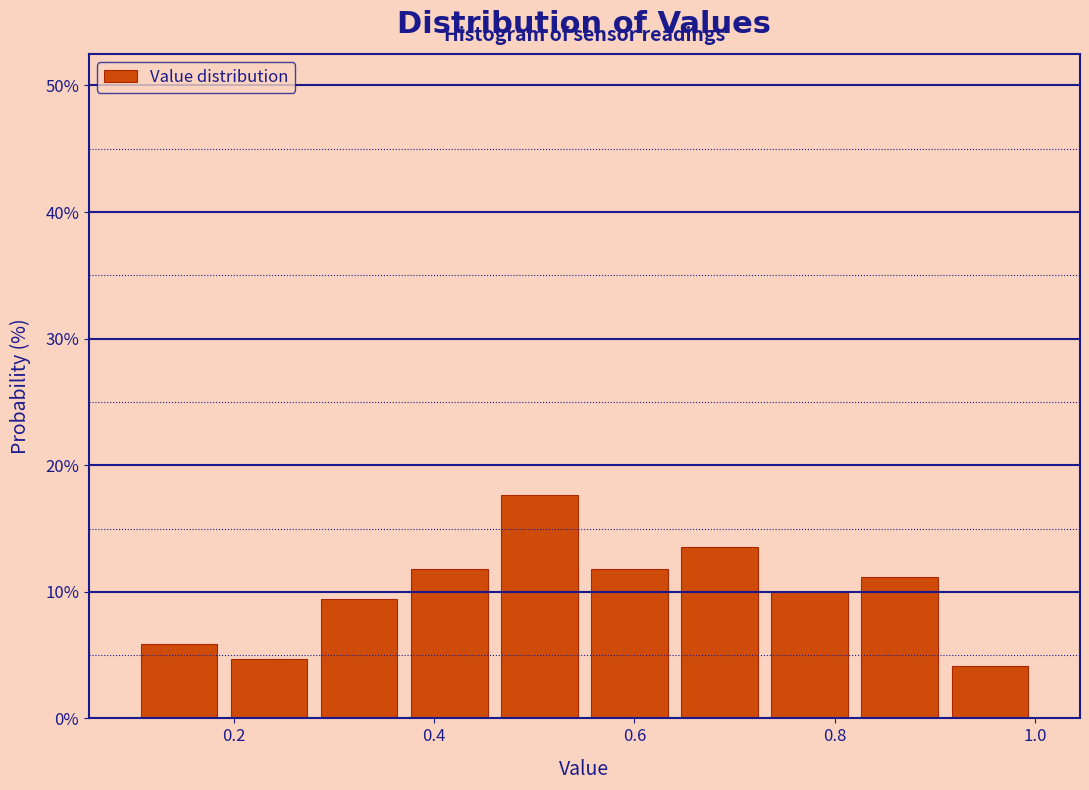

Reading left to right, transcribe this chart: for each bar, give the range it covers on the x-axis and its height. Neither the bar edges nor the heights are printed on the chart, so give them approximately, as read against the axes.

0.10 to 0.19: 6
0.19 to 0.28: 5
0.28 to 0.37: 9
0.37 to 0.46: 12
0.46 to 0.55: 18
0.55 to 0.64: 12
0.64 to 0.73: 14
0.73 to 0.82: 10
0.82 to 0.91: 11
0.91 to 1.00: 4